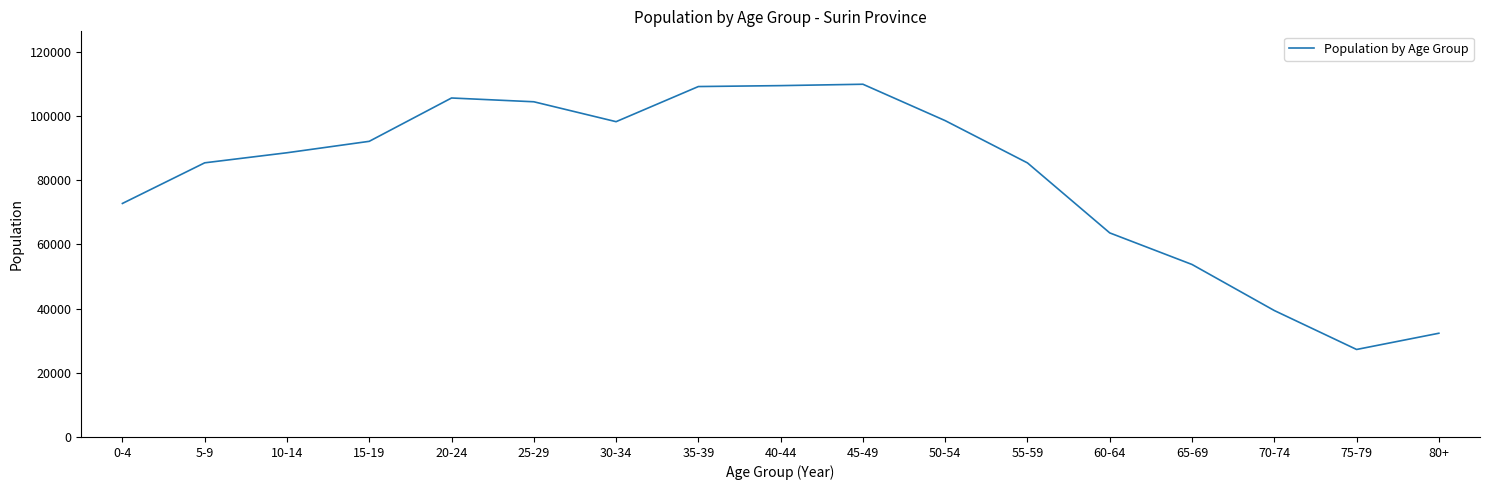

How many lines are shown in the chart?

1